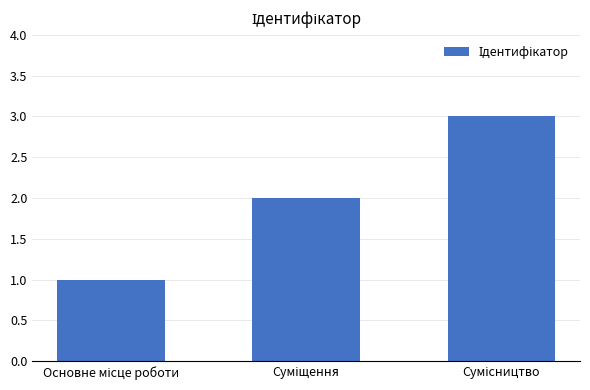

What is the sum of all values?

6